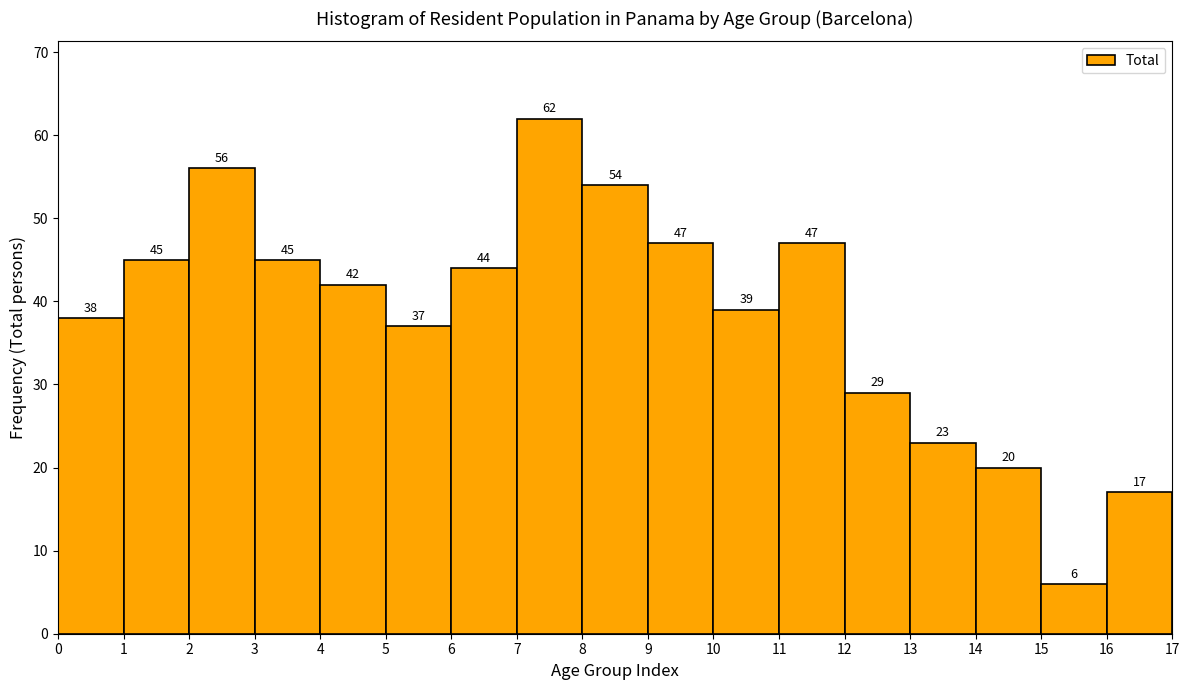

Over which range of the x-axis is the bar tallest?

7 to 8